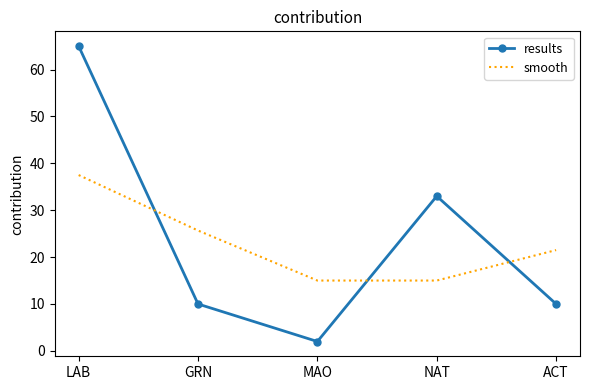

True or false: results has a value of 10.0 at GRN.

True